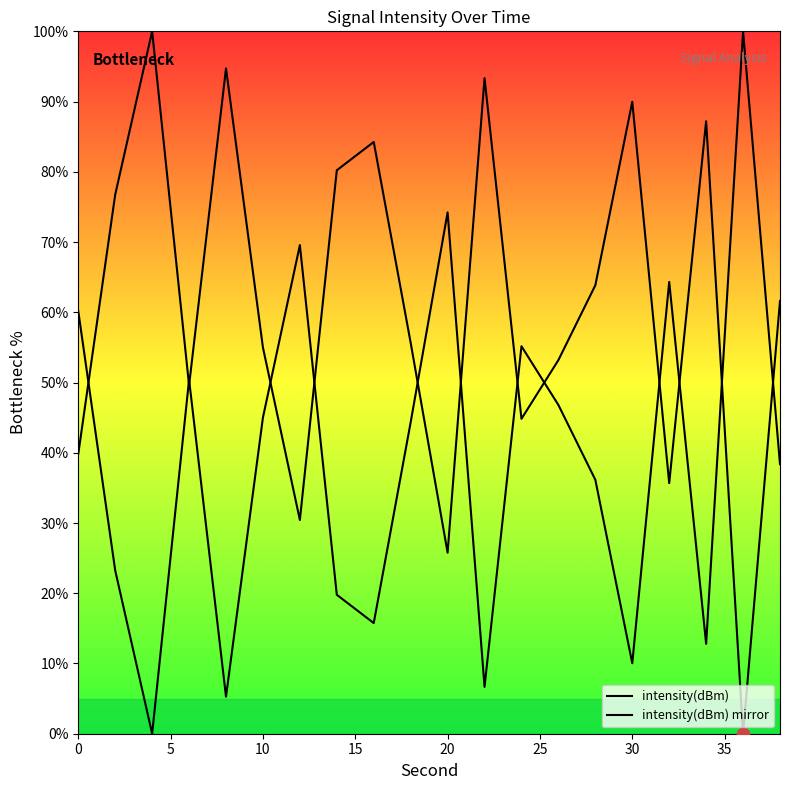

Which series has the largest total across all categories?

intensity(dBm)